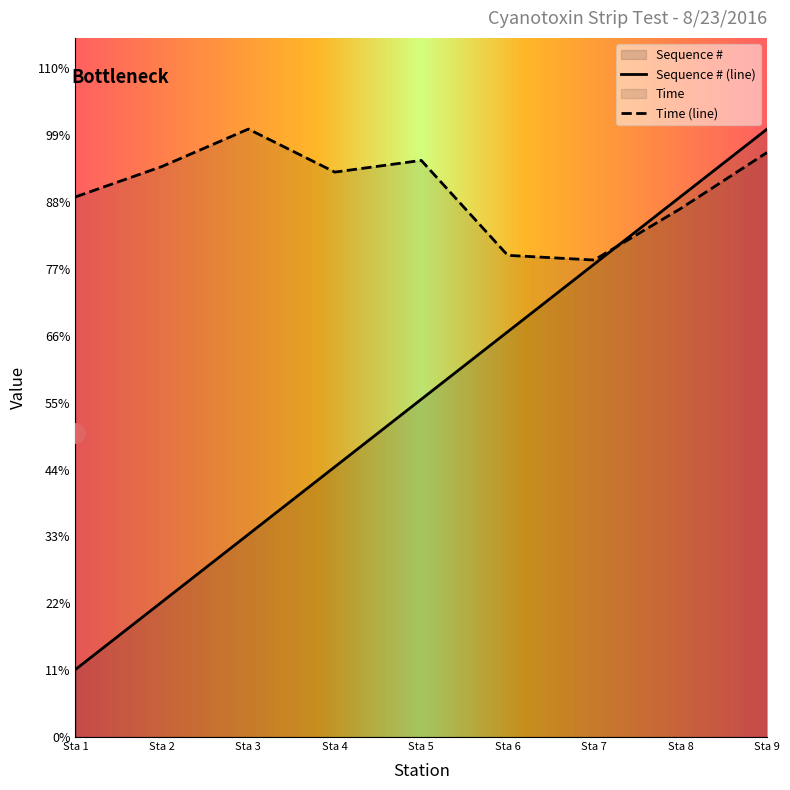

At which category is the sum across all series the highest?

Sta 9